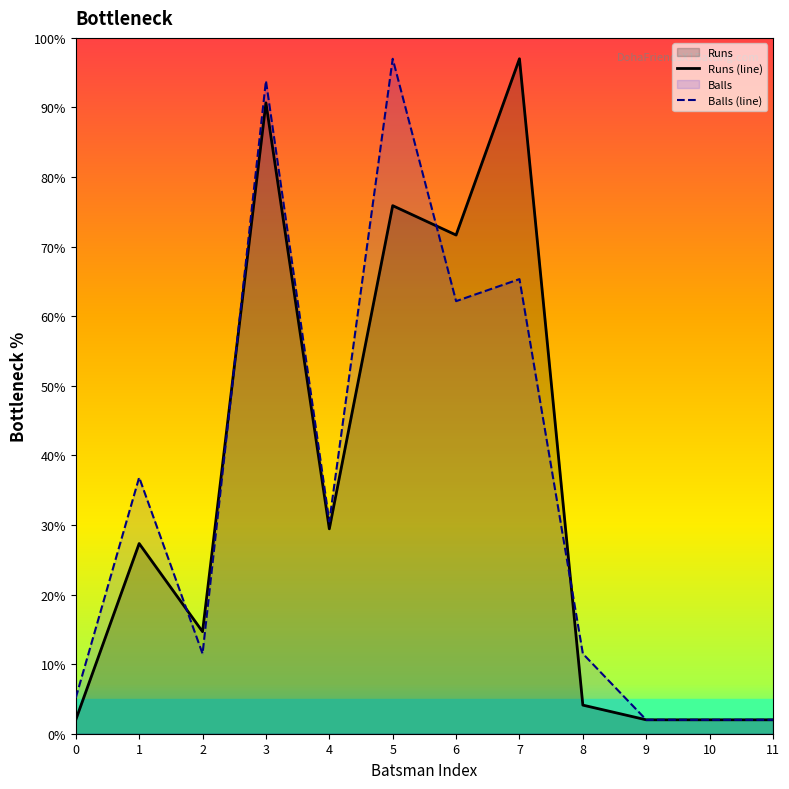

List the series in order of their peak value, lowest first.

Runs (line), Balls (line)